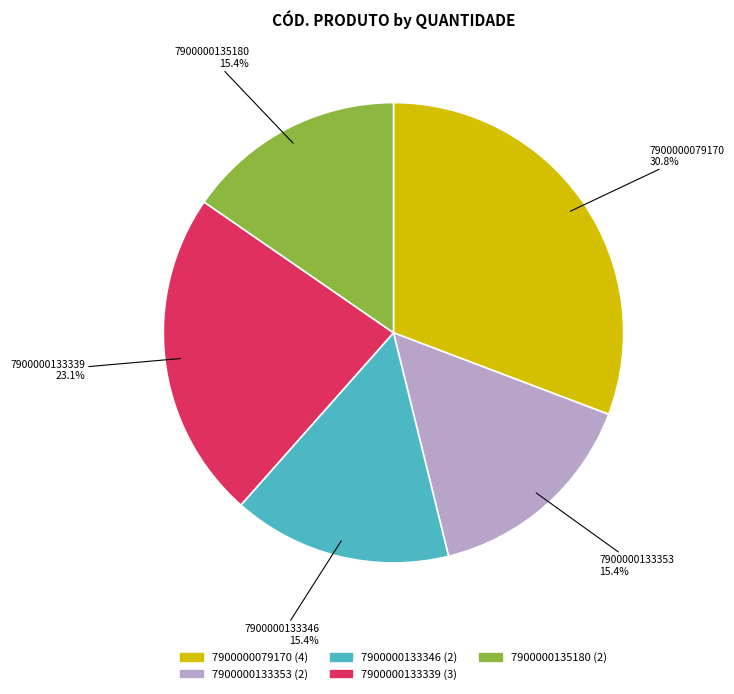

Is 7900000133353 the majority of the pie?

No